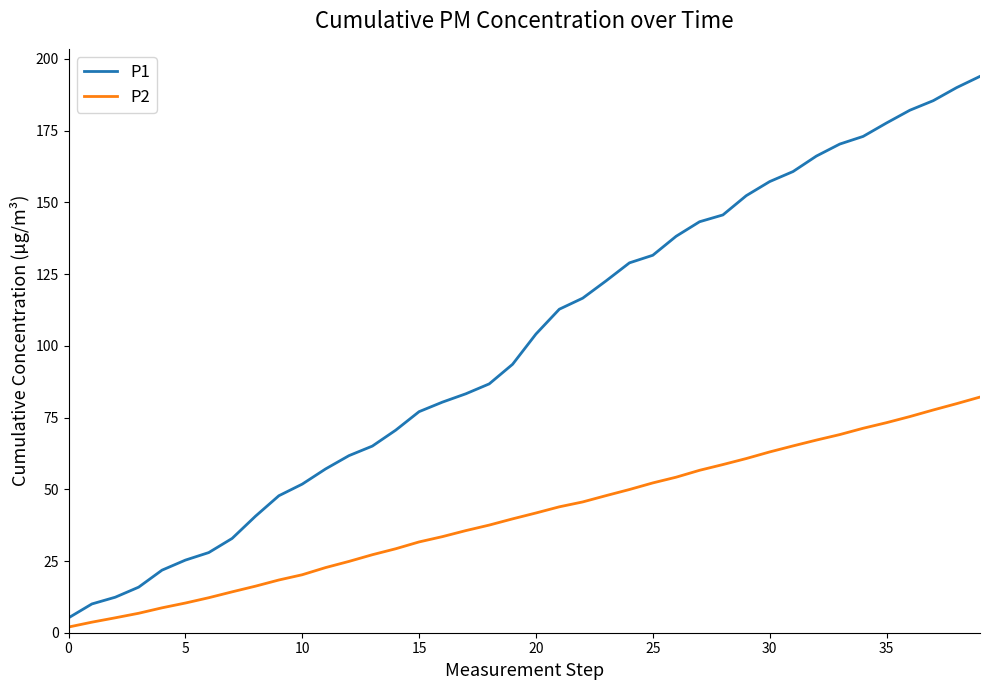

Which series has the widest spread of values?

P1